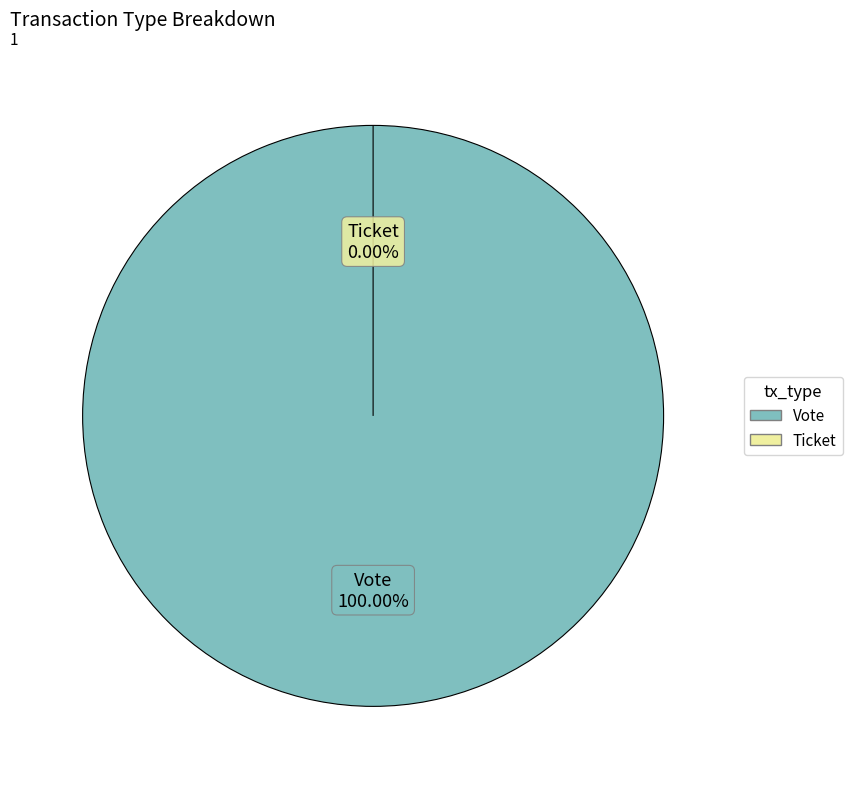

Count the number of slices in the pie.

2